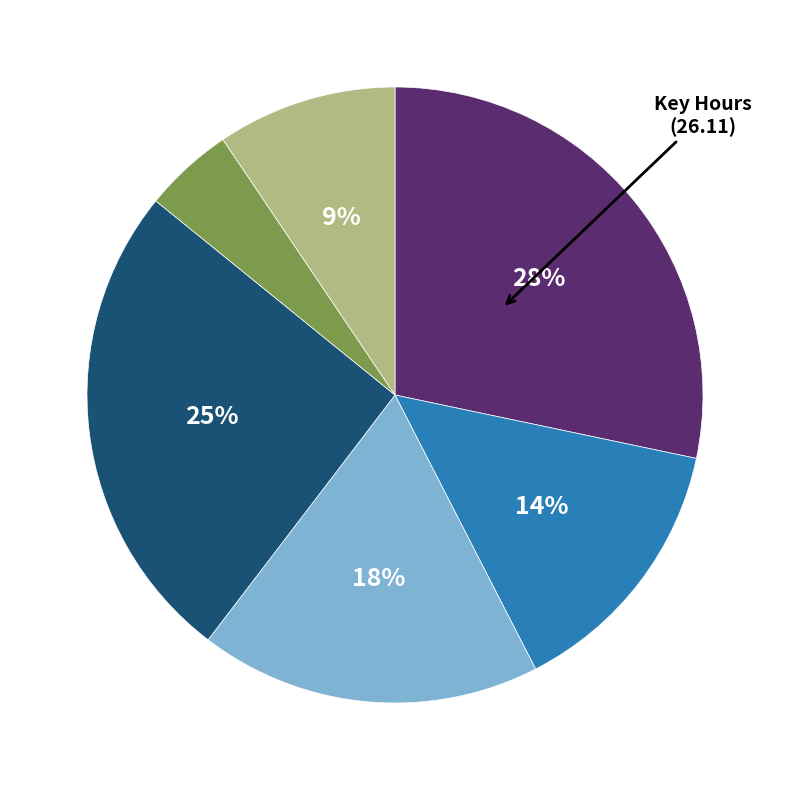

Does any single category account for the majority?

No